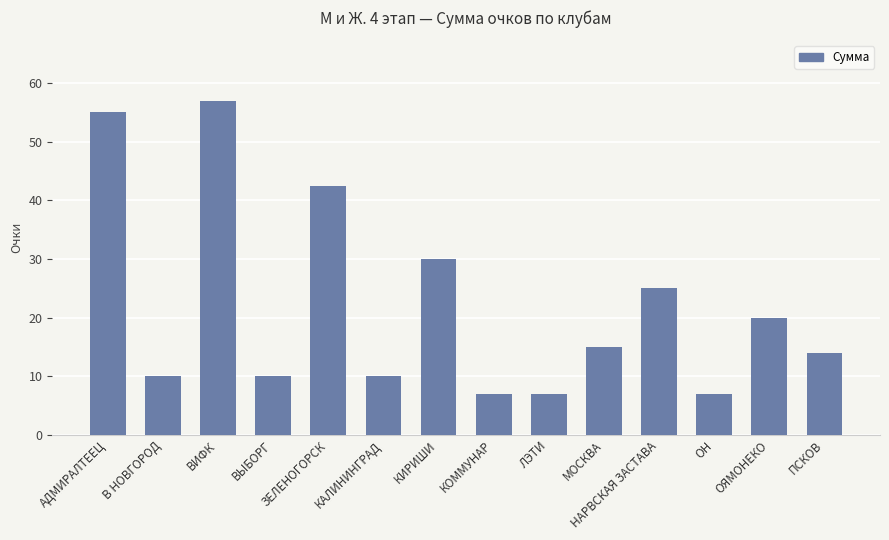

How many bars are there in total?

14